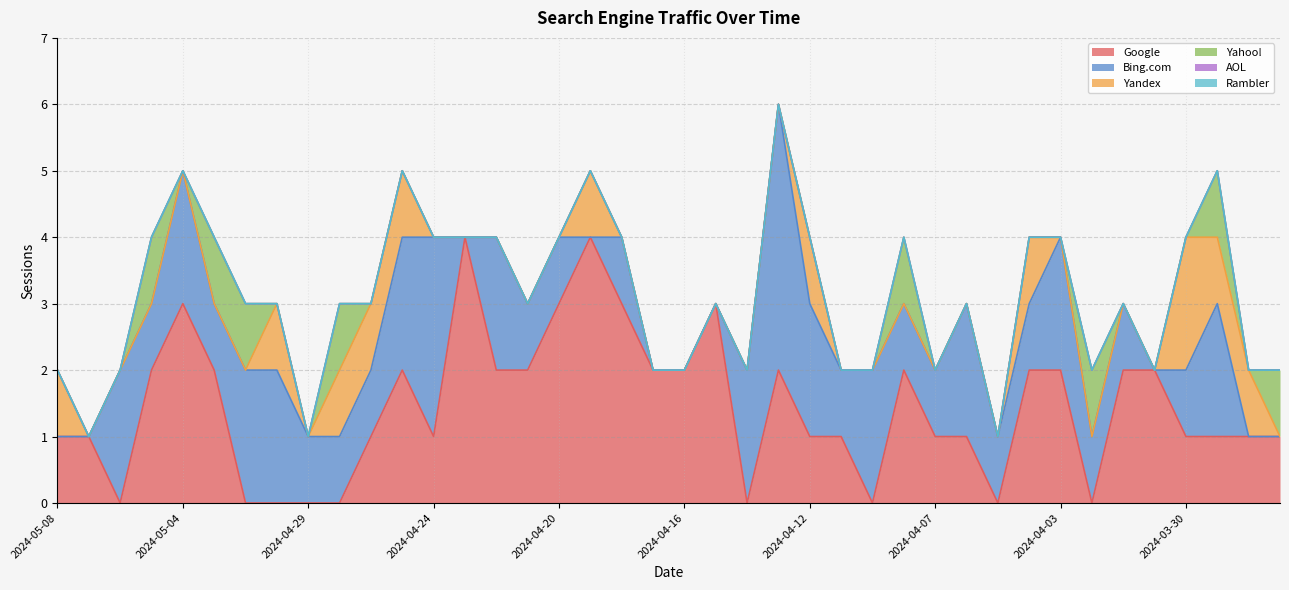

What is the value of the Google point at the 16th from the left?

2